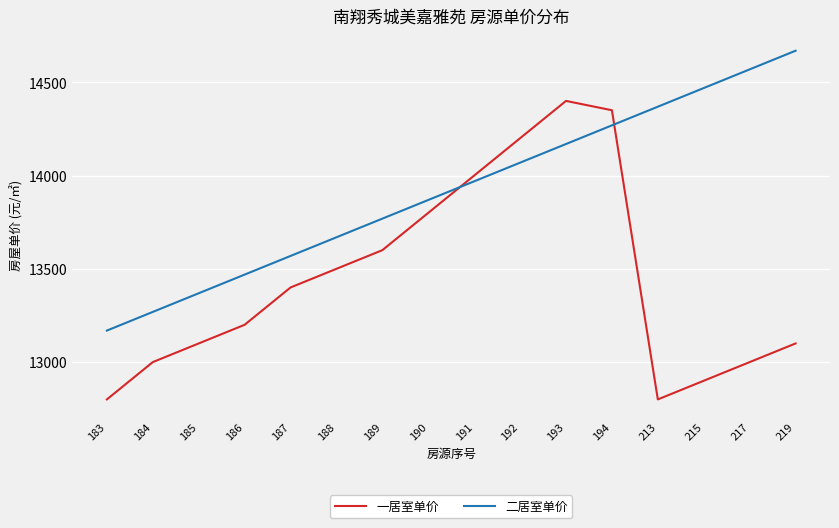

Rank the series by their average value, from highest to lowest.

二居室单价, 一居室单价